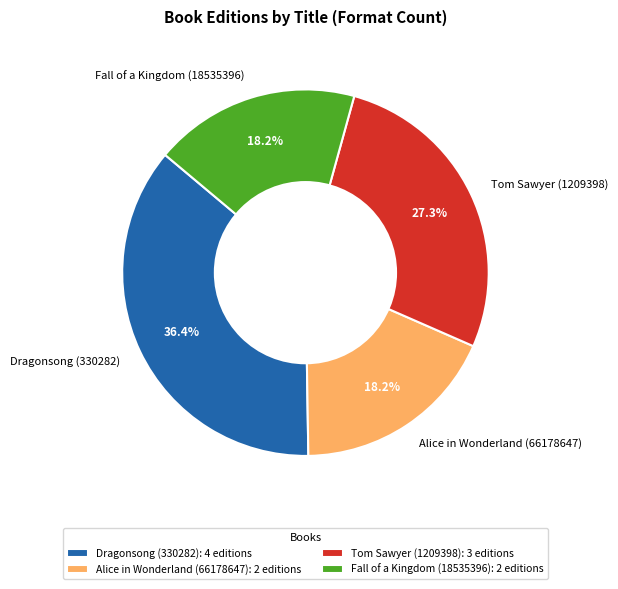

How many segments does this pie chart have?

4